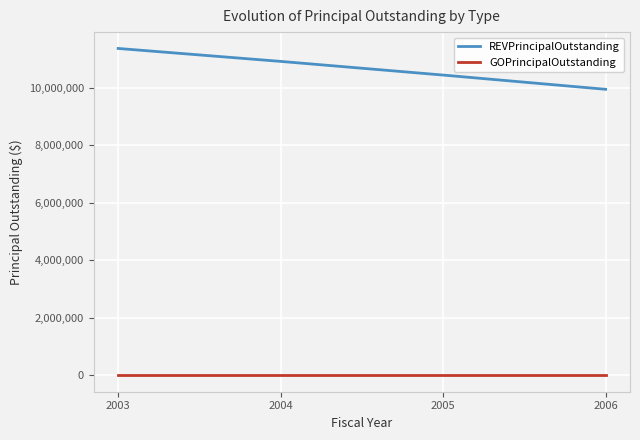

True or false: GOPrincipalOutstanding and REVPrincipalOutstanding cross at least once.

False